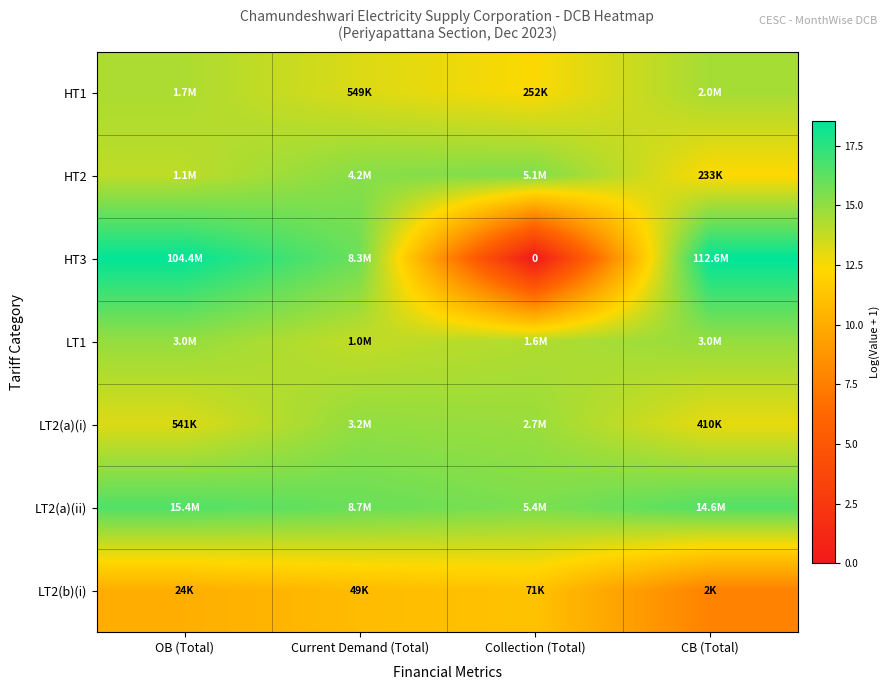

How many values in the LT1 series exceed 14?

3